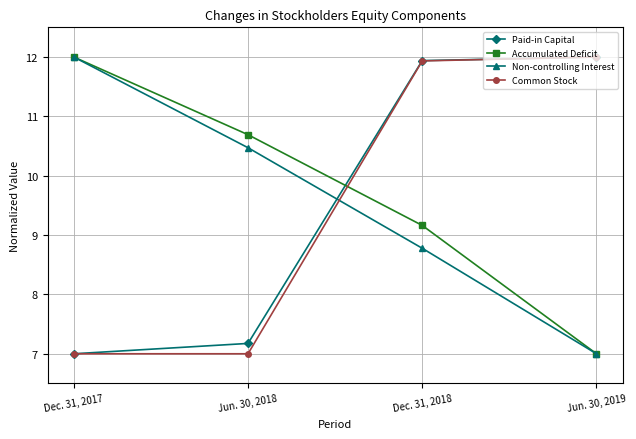

How many intersections are there between Non-controlling Interest and Paid-in Capital?

1